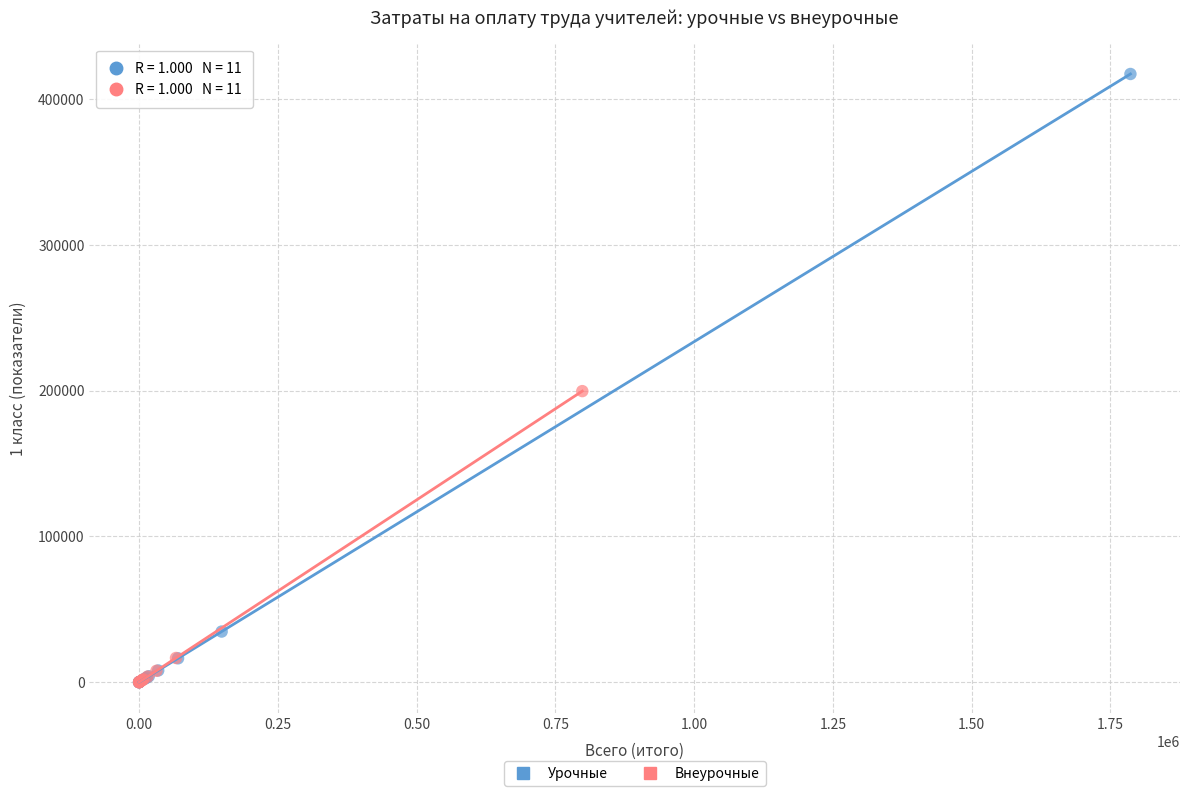

Which series reaches the maximum Y coordinate?

Урочные